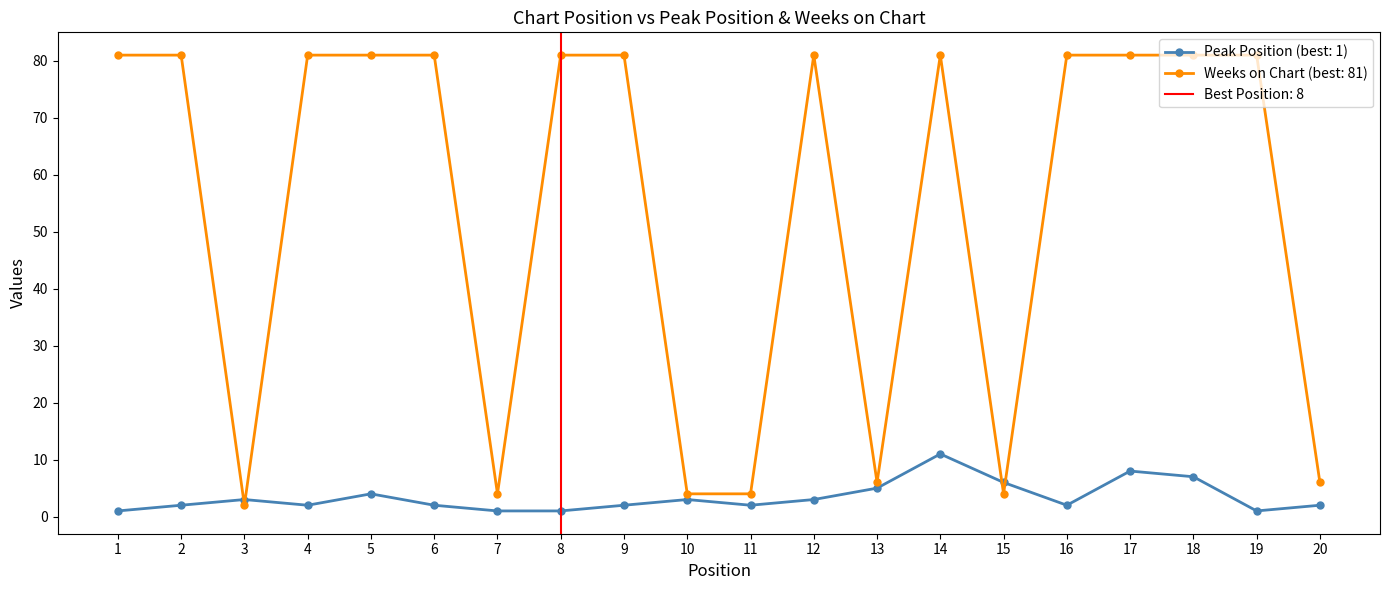

The value of Weeks on Chart at 16 is 33. True or false?

False